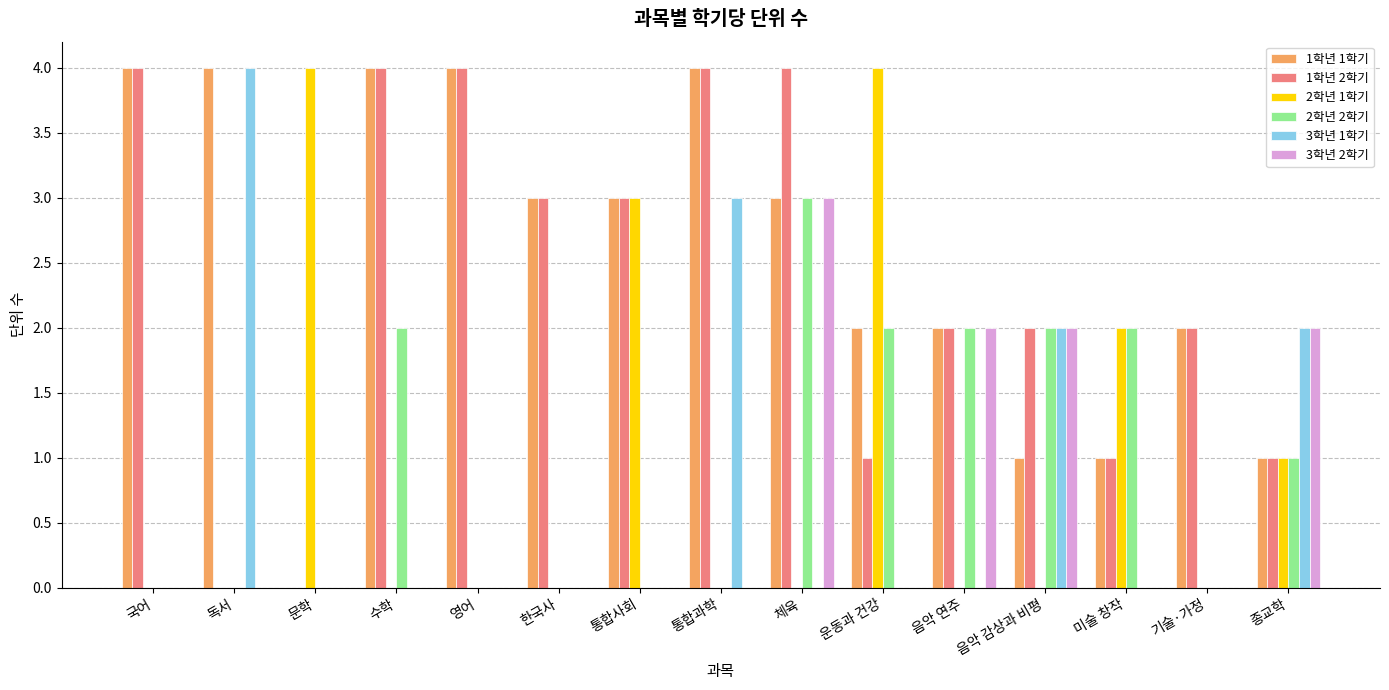

Reading left to right, list all the values displayed in this chart.

1학년 1학기: 4	4	0	4	4	3	3	4	3	2	2	1	1	2	1
1학년 2학기: 4	0	0	4	4	3	3	4	4	1	2	2	1	2	1
2학년 1학기: 0	0	4	0	0	0	3	0	0	4	0	0	2	0	1
2학년 2학기: 0	0	0	2	0	0	0	0	3	2	2	2	2	0	1
3학년 1학기: 0	4	0	0	0	0	0	3	0	0	0	2	0	0	2
3학년 2학기: 0	0	0	0	0	0	0	0	3	0	2	2	0	0	2